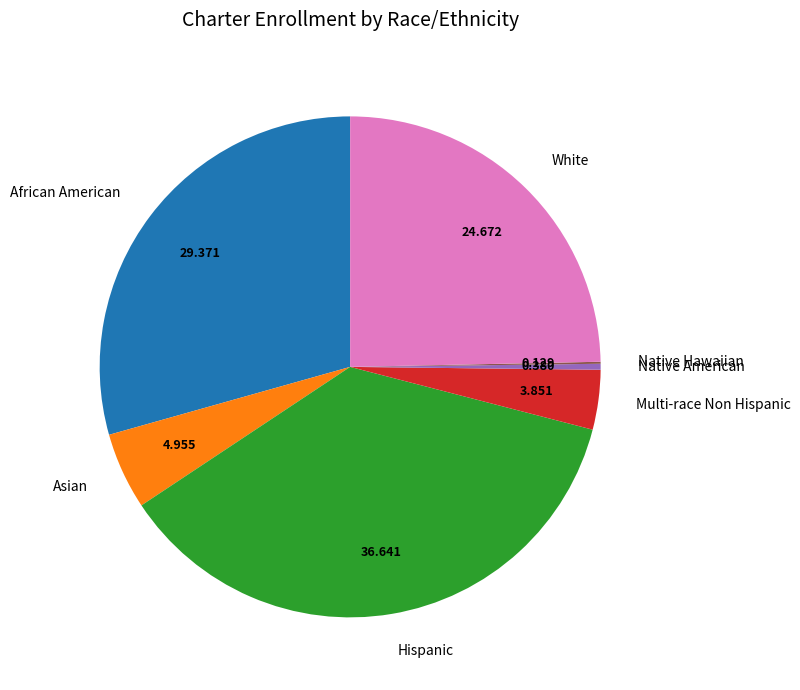

Between White and Hispanic, which is larger?

Hispanic